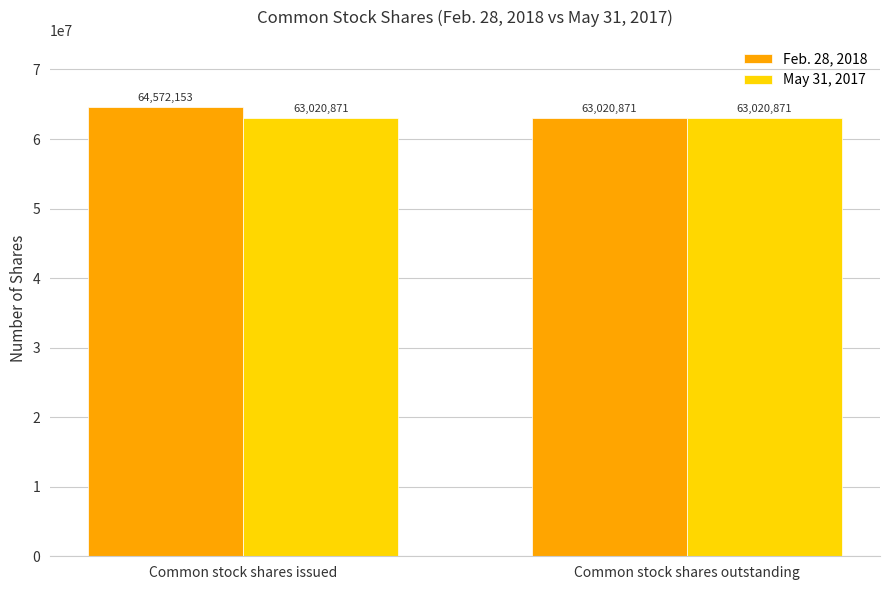

Which series has the largest range (max minus min)?

Feb. 28, 2018